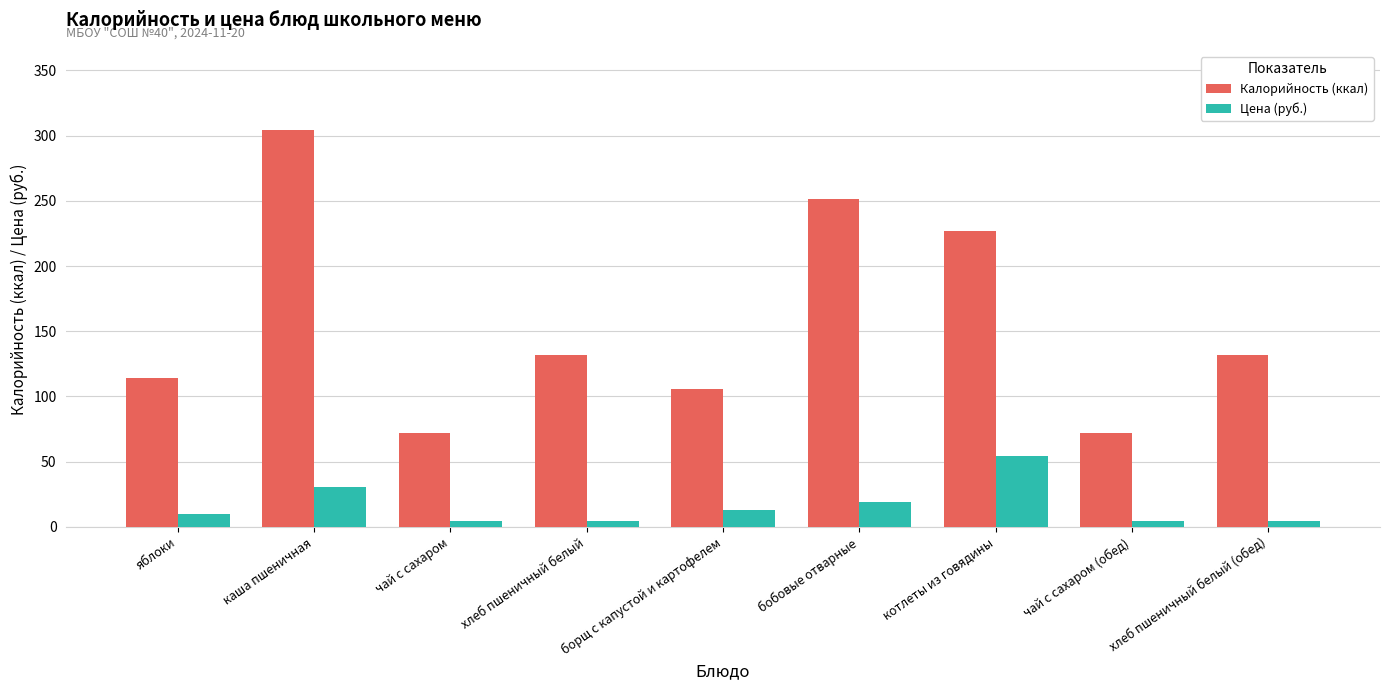

At which label does Калорийность (ккал) first exceed 132?

каша пшеничная